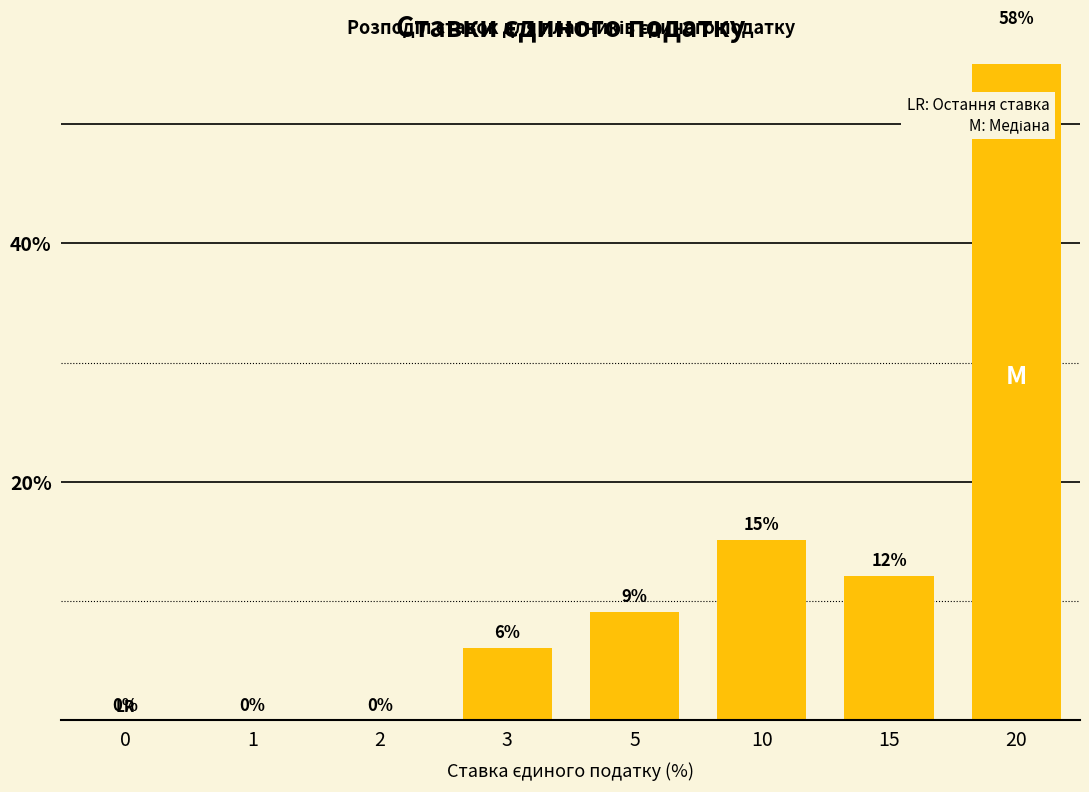

Reading left to right, what are all the values shown in this chart?

0=0.0	1=0.0	2=0.0	3=6.1	5=9.1	10=15.2	15=12.1	20=57.6